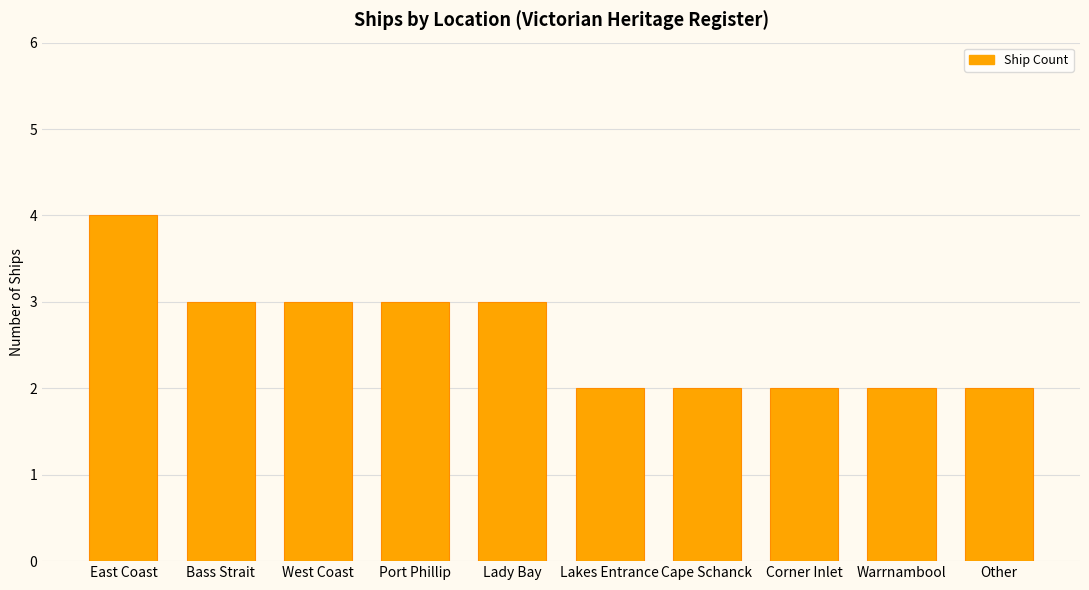

At which label does the data first exceed 3?

East Coast